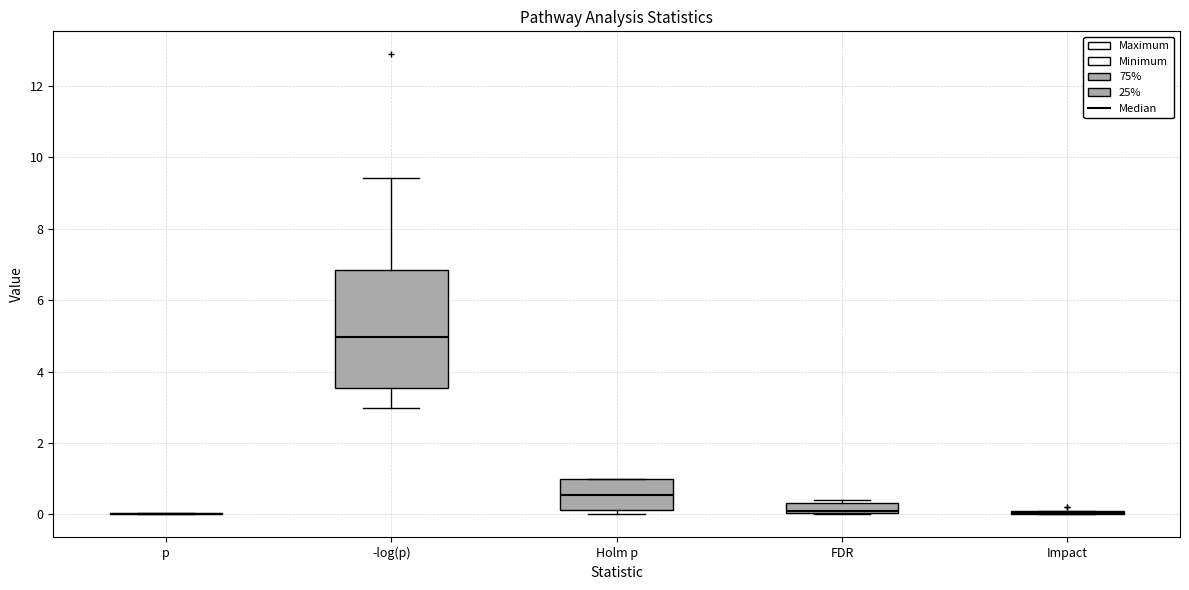

Which box is the tallest, from its lower edge to its upper edge?

-log(p)